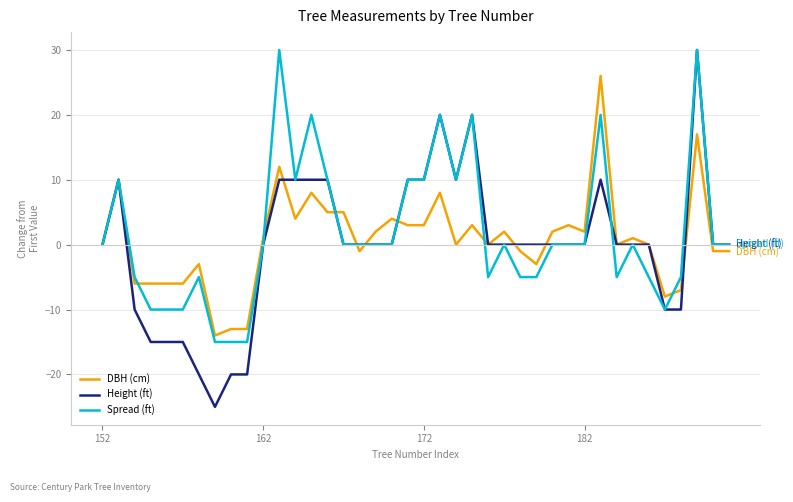

Which series has the widest spread of values?

Height (ft)